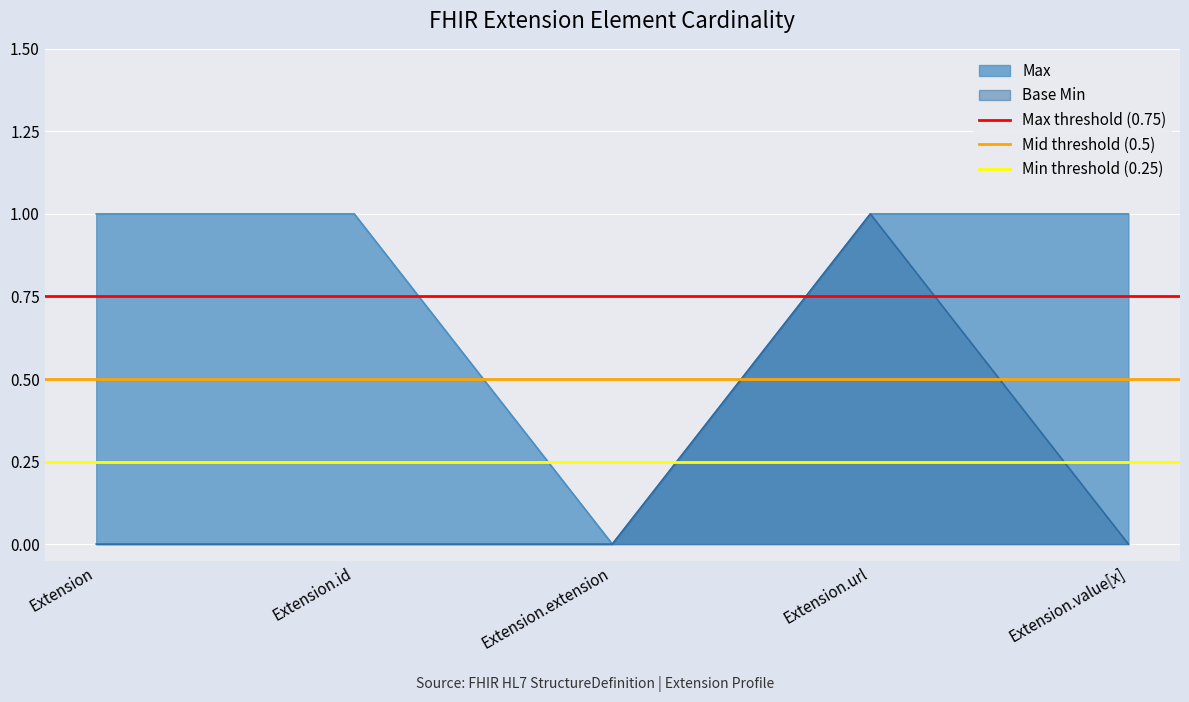

True or false: Min threshold (0.25) has a value of 0.2 at Extension.id.

True